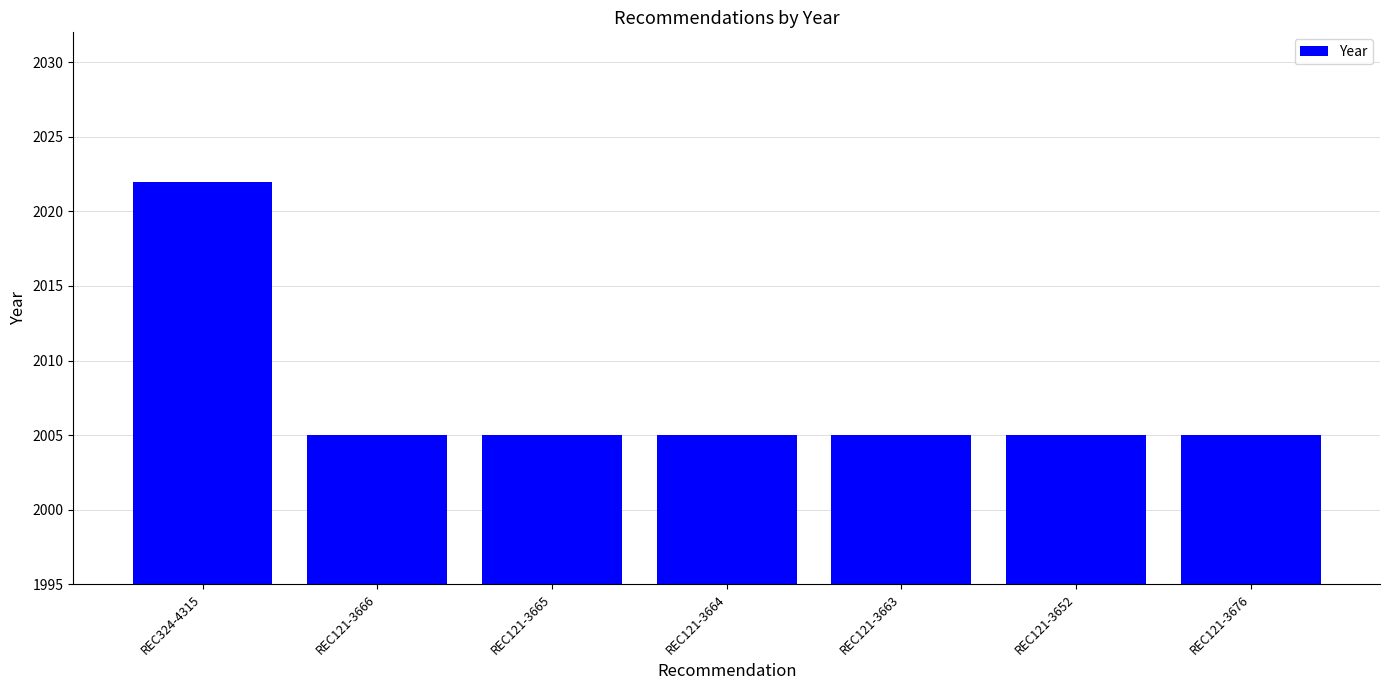

What is the difference between the maximum and minimum values?

17